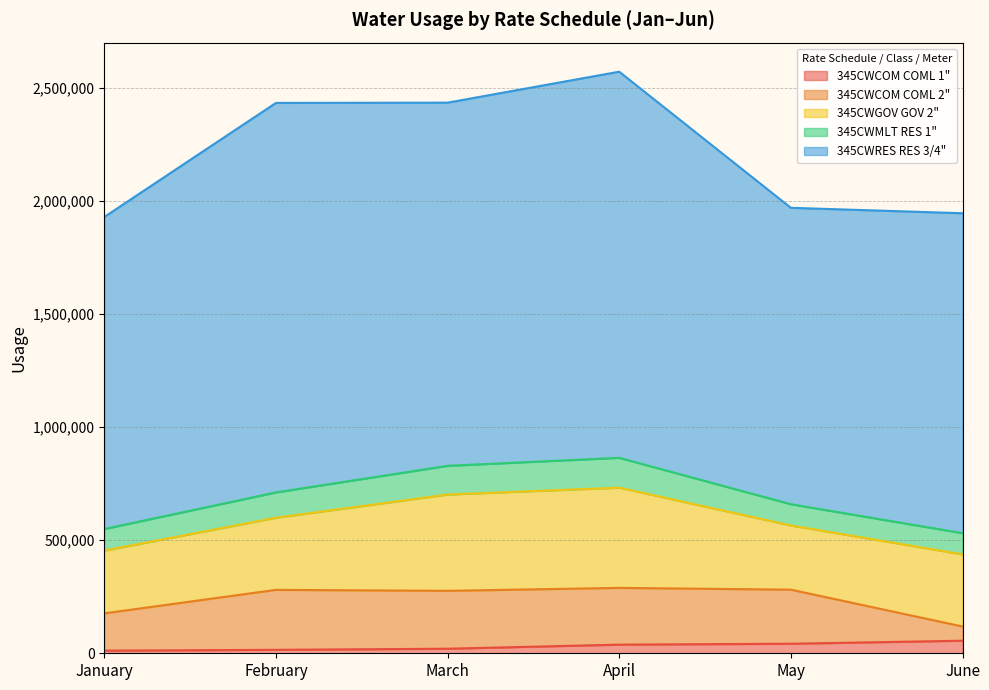

At which label does 345CWCOM COML 1" first exceed 38200?

May